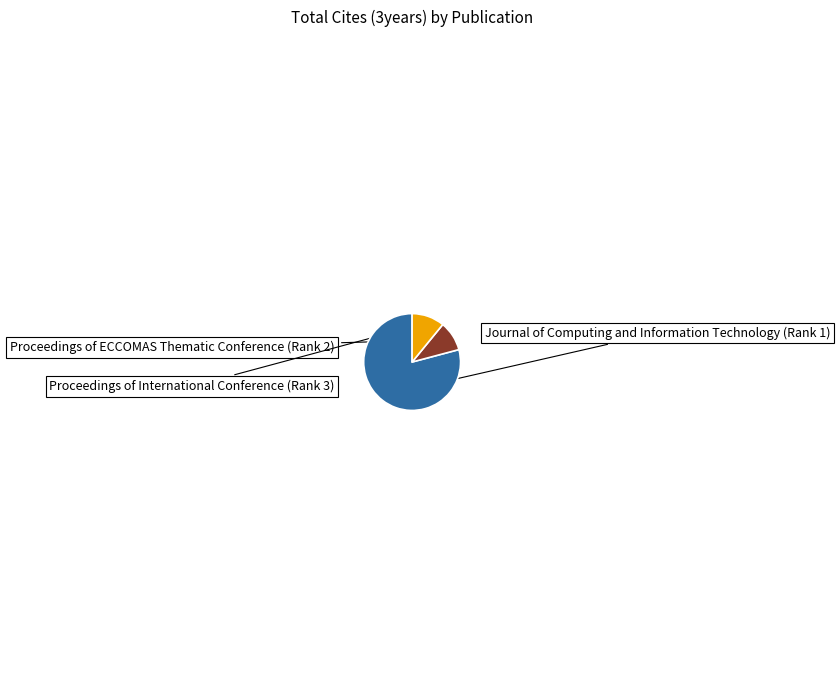

Is there a majority slice in this chart?

Yes